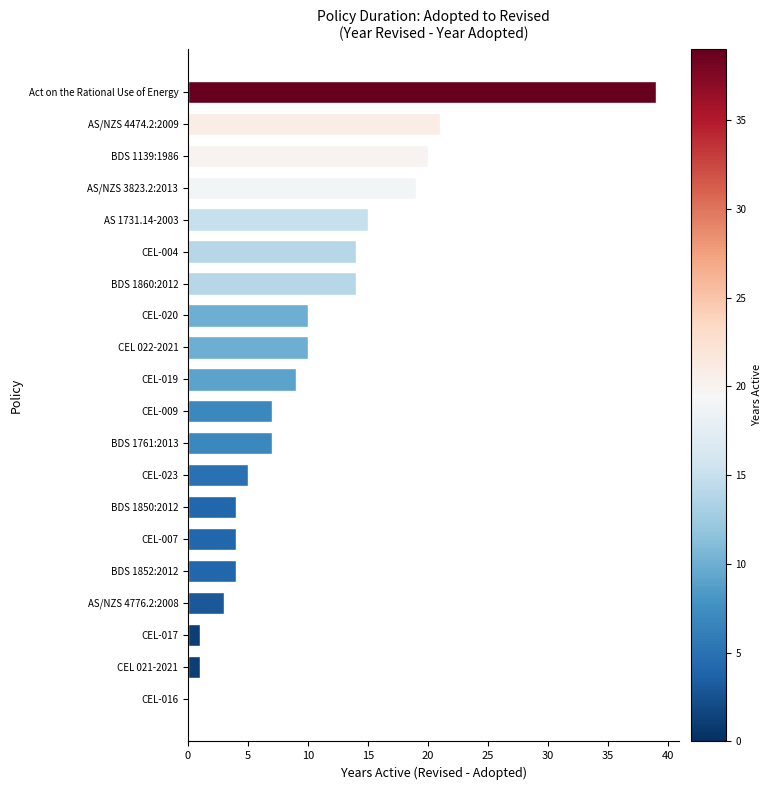

What is the sum of all values?

207